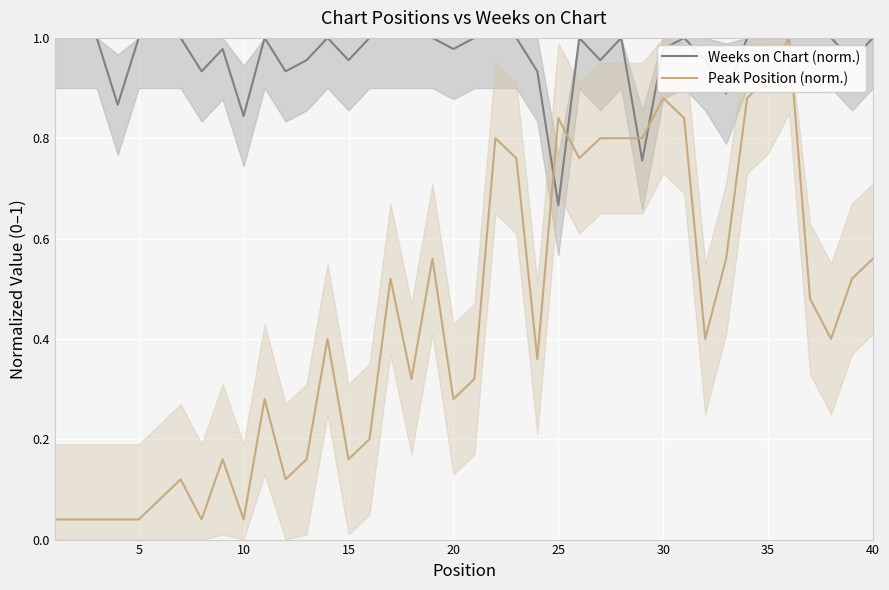

How many interior local valleys does the Peak Position (norm.) series have?

10